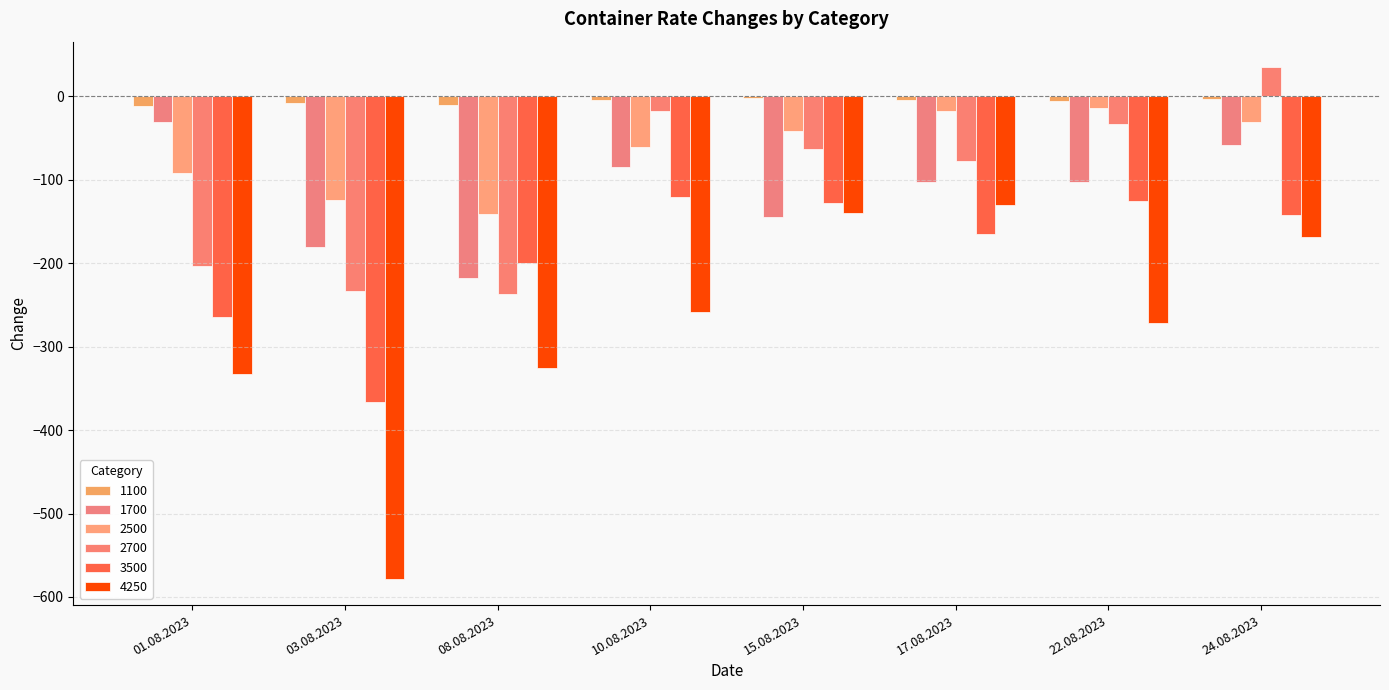

Which series has the largest total across all categories?

1100